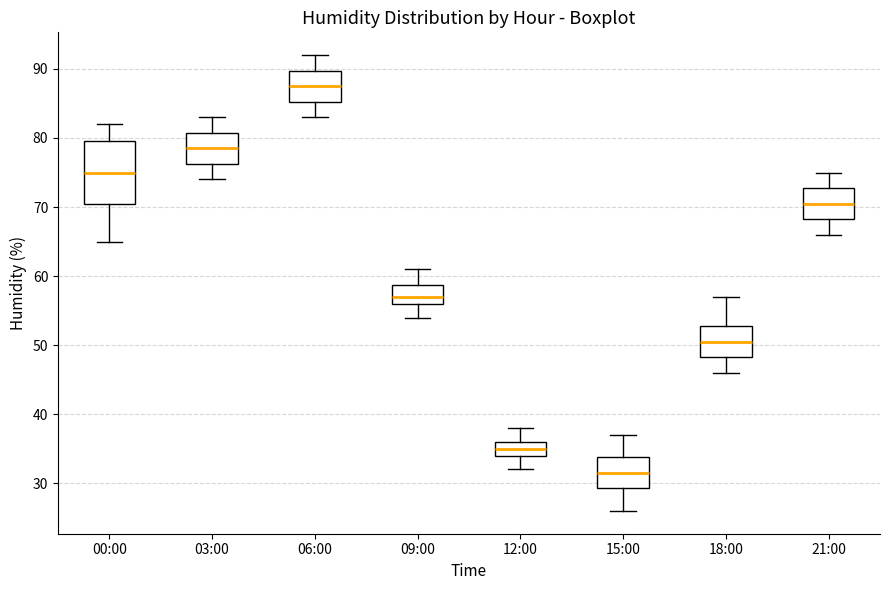

Reading left to right, read every box against the y-axis: the position of its median line, the range the box covers, and the ends of its whiskers. The values are not printed on the chart, so give them approximately, as read against the axis.

00:00: median 75, box 71 to 80, whiskers 65 to 82
03:00: median 79, box 76 to 81, whiskers 74 to 83
06:00: median 88, box 85 to 90, whiskers 83 to 92
09:00: median 57, box 56 to 59, whiskers 54 to 61
12:00: median 35, box 34 to 36, whiskers 32 to 38
15:00: median 32, box 29 to 34, whiskers 26 to 37
18:00: median 51, box 48 to 53, whiskers 46 to 57
21:00: median 71, box 68 to 73, whiskers 66 to 75